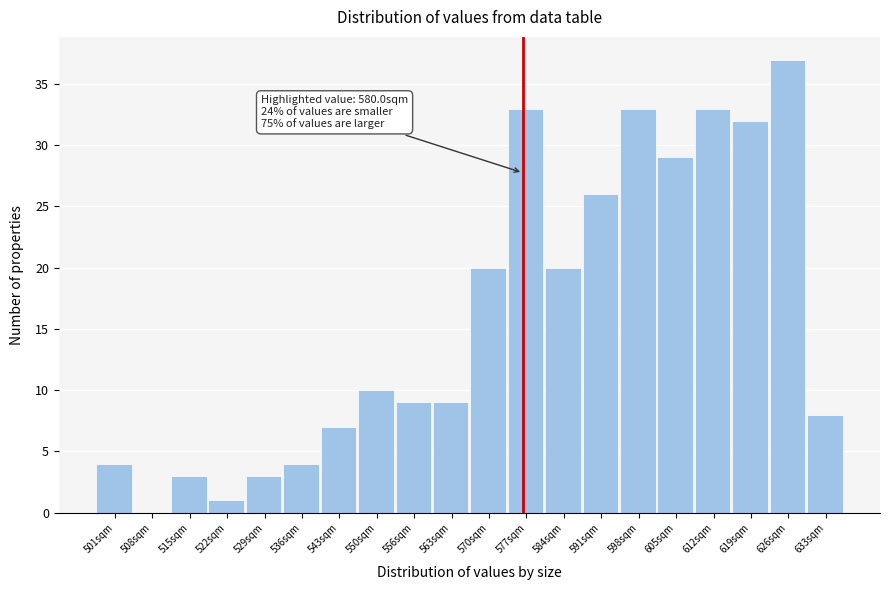

Reading left to right, transcribe all the data shown in this chart.

501sqm=4	508sqm=0	515sqm=3	522sqm=1	529sqm=3	536sqm=4	543sqm=7	550sqm=10	556sqm=9	563sqm=9	570sqm=20	577sqm=33	584sqm=20	591sqm=26	598sqm=33	605sqm=29	612sqm=33	619sqm=32	626sqm=37	633sqm=8